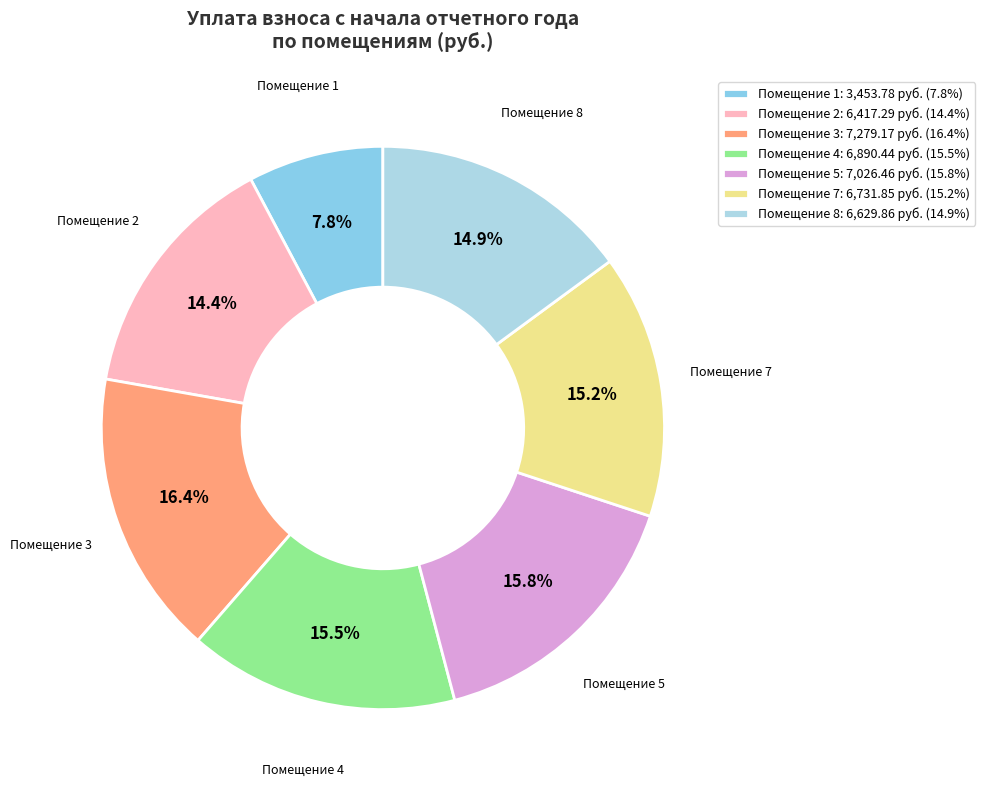

How many segments does this pie chart have?

7